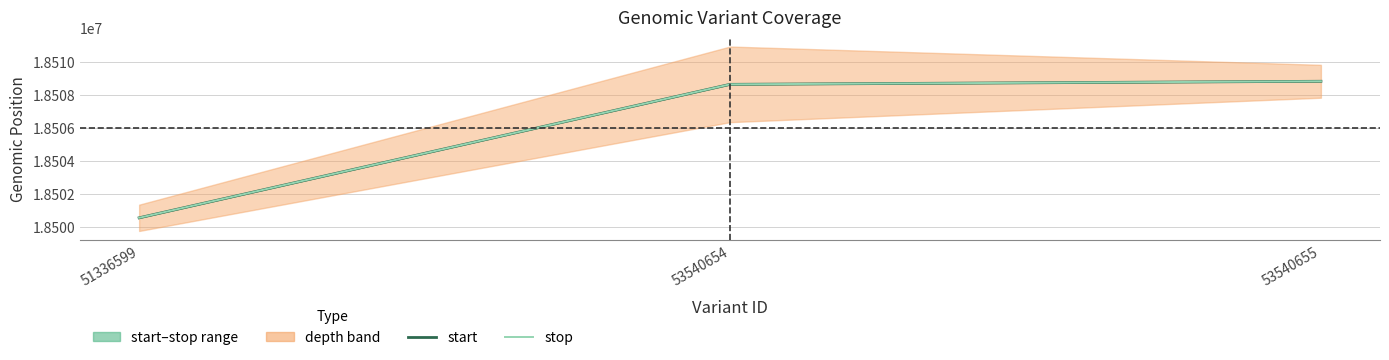

Is the value of start at 51336599 greater than the value of stop at 53540654?

No